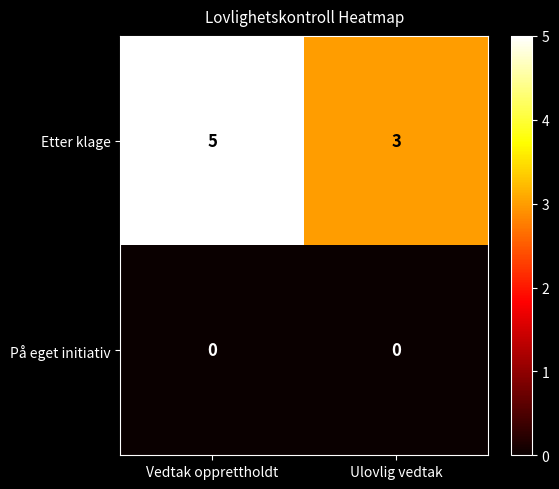

Count the number of categories in the chart.

2